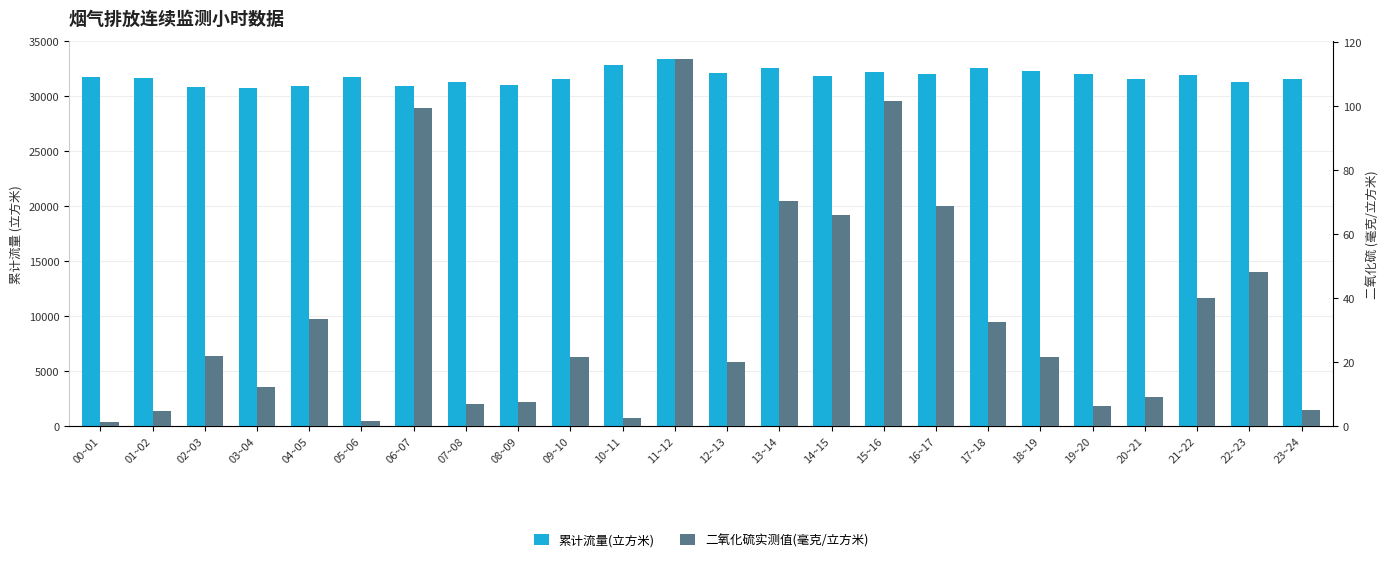

At how many categories does at least one series exceed 1419?

24